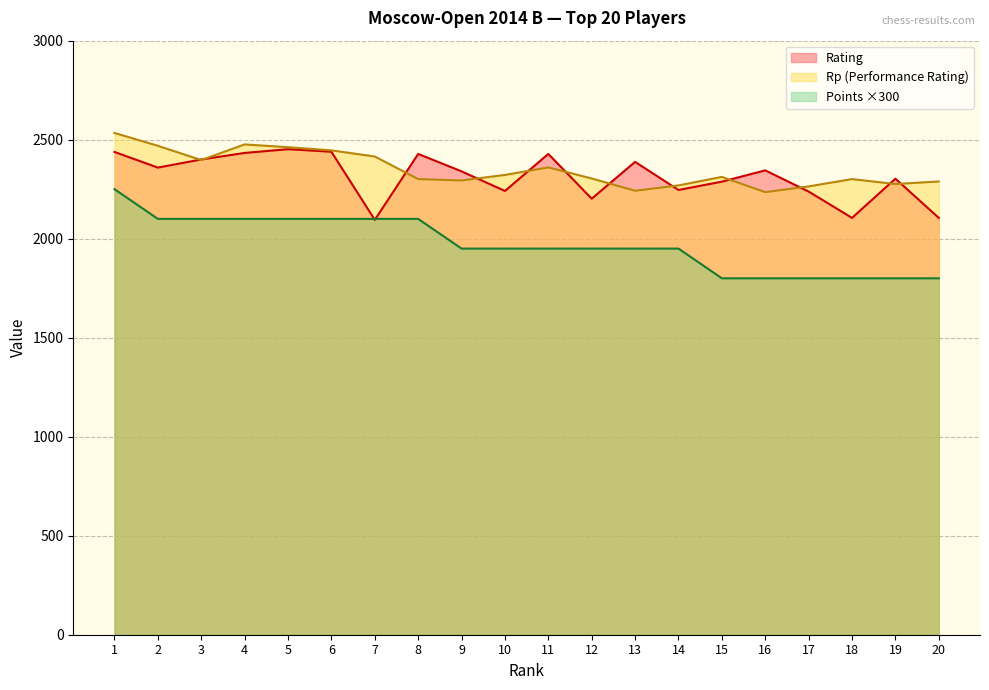

Where is Rp nearest to the value 2384?

3